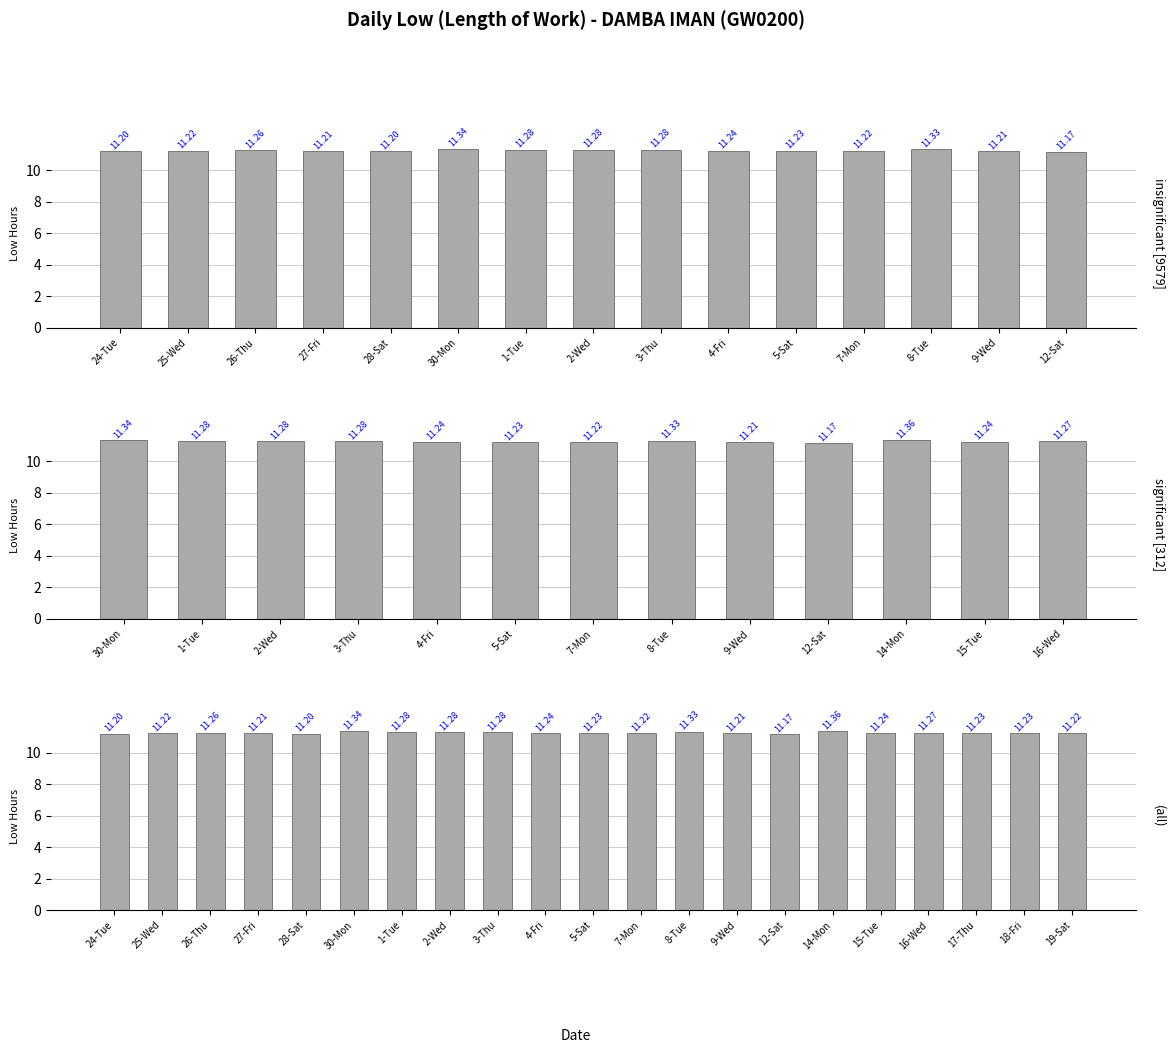

What position from the right is 28-Sat?

17